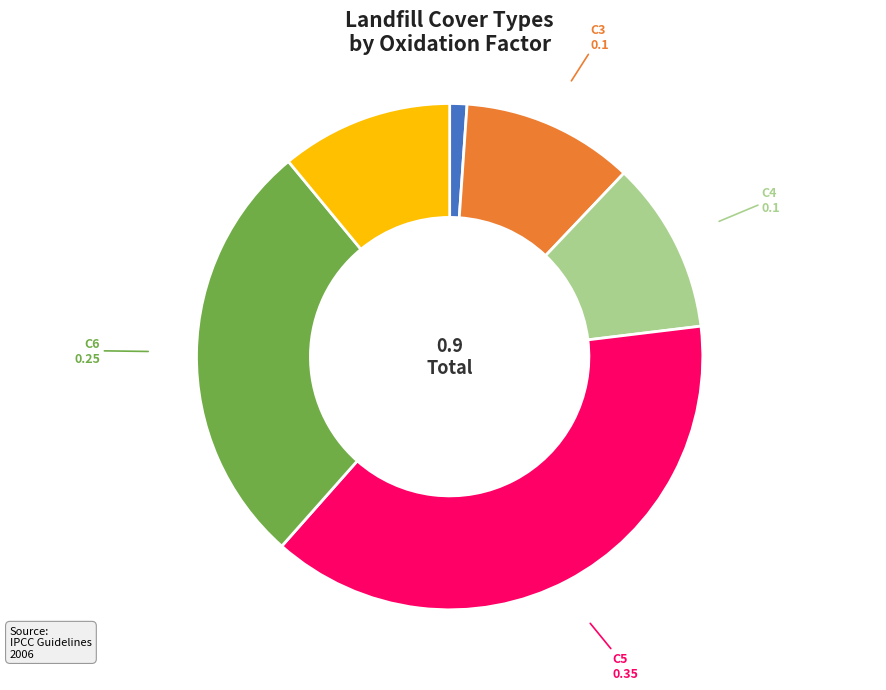

Is the sum of C2 and C4 greater than half?

No